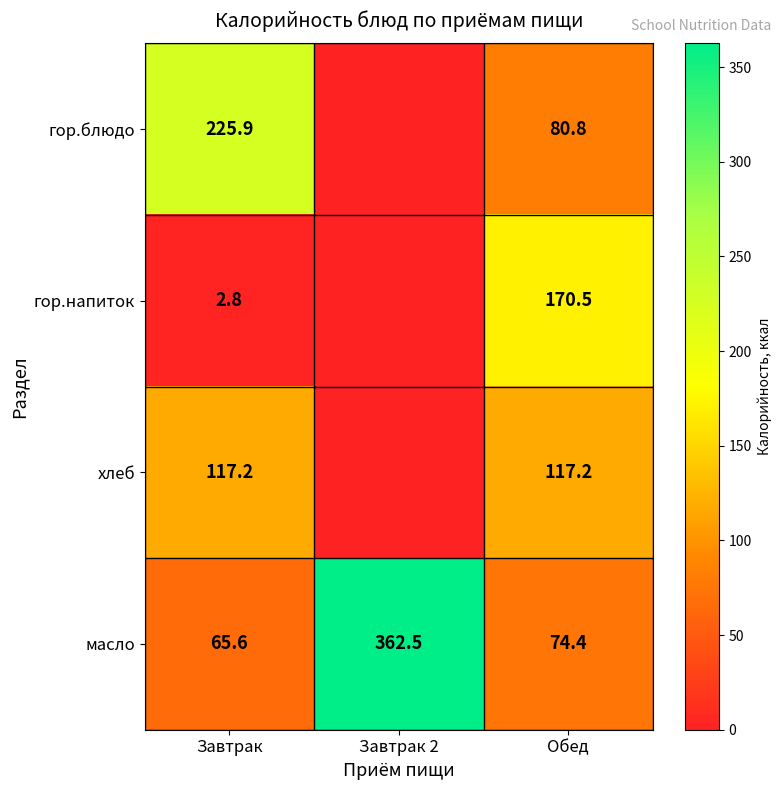

List the labels in order of масло value, largest first.

Завтрак 2, Обед, Завтрак